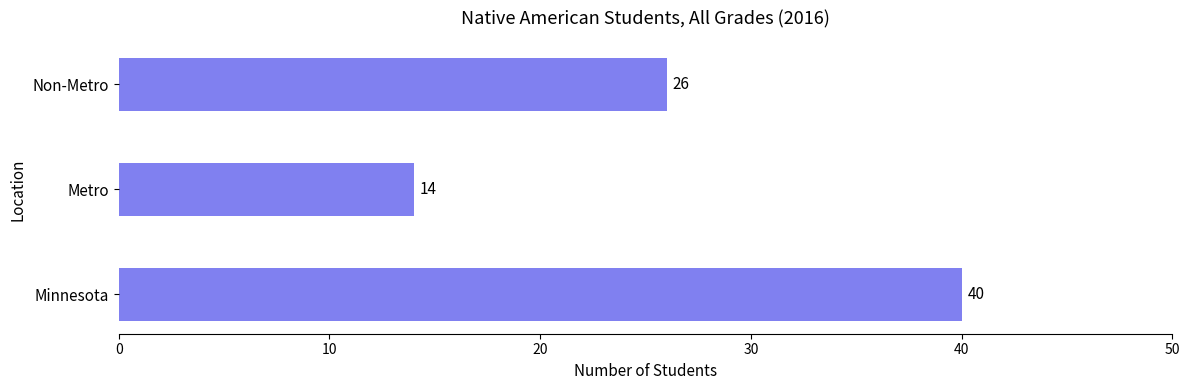

Count the number of categories in the chart.

3